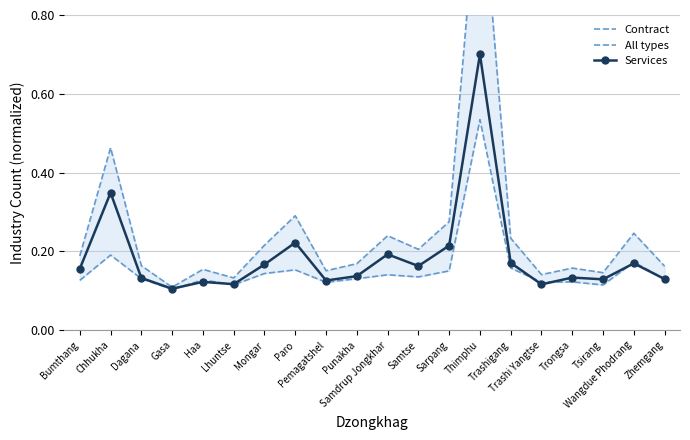

Reading right to left, what are all the values shown in this chart?

Contract: 0.1	0.2	0.1	0.1	0.1	0.2	0.5	0.2	0.1	0.1	0.1	0.1	0.2	0.1	0.1	0.1	0.1	0.1	0.2	0.1
All types: 0.2	0.2	0.1	0.2	0.1	0.2	1.2	0.3	0.2	0.2	0.2	0.2	0.3	0.2	0.1	0.2	0.1	0.2	0.5	0.2
Services: 0.1	0.2	0.1	0.1	0.1	0.2	0.7	0.2	0.2	0.2	0.1	0.1	0.2	0.2	0.1	0.1	0.1	0.1	0.3	0.2